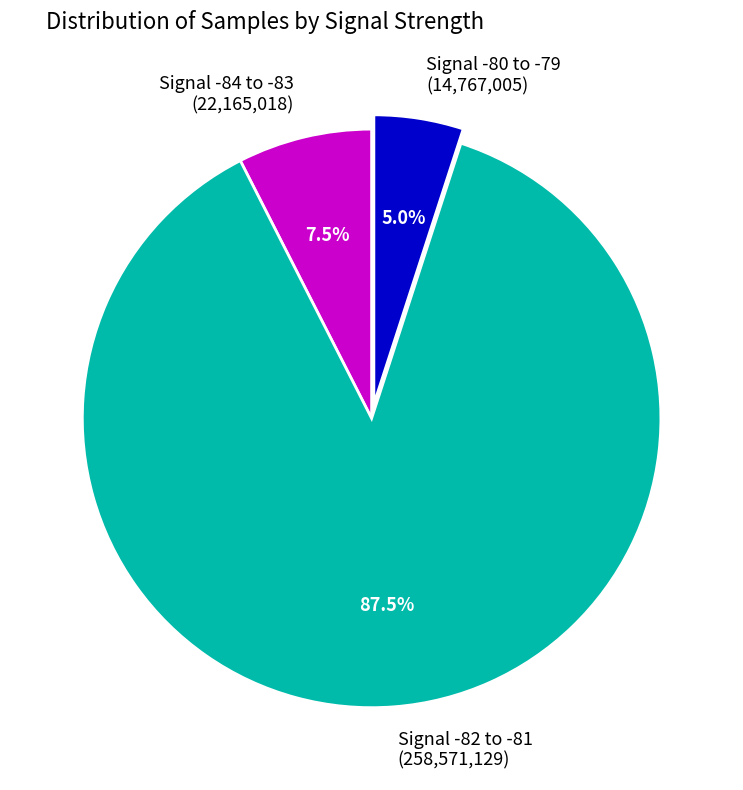

How many segments does this pie chart have?

3